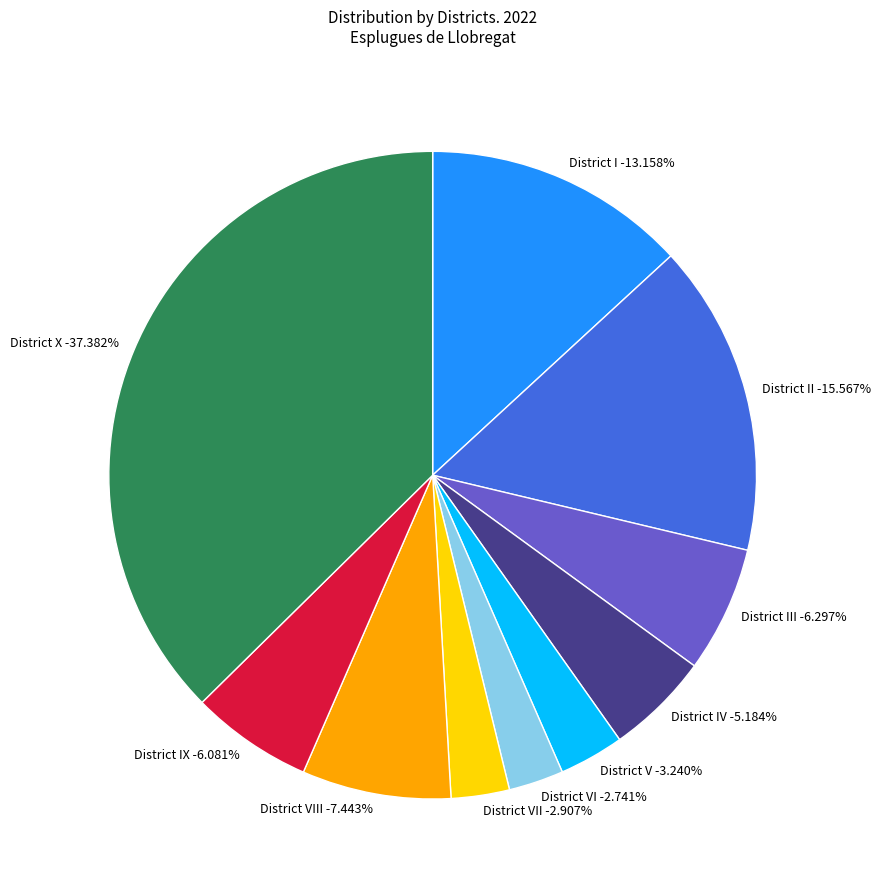

Combined, what portion of the pie is District VIII and District IV?

12.6%